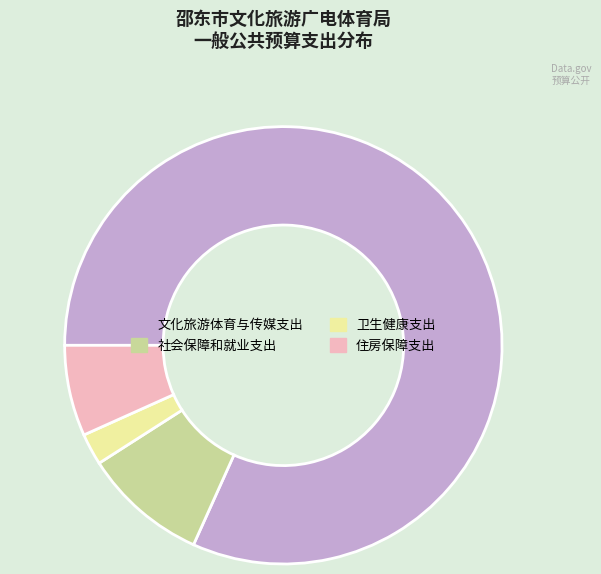

What is the majority slice?

文化旅游体育与传媒支出